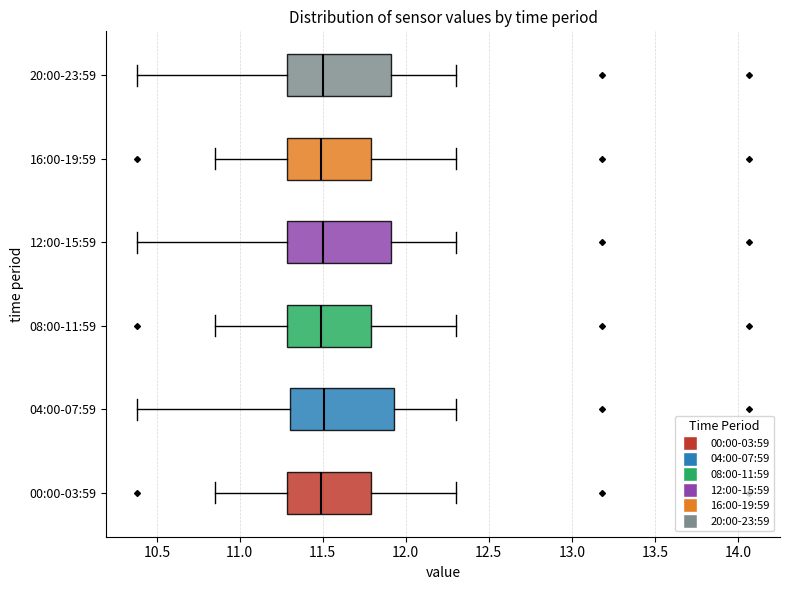

Reading bottom to top, transcribe this box plot: for each box, give where its median line is, the range the box spans, and where its two whiskers end, as read against the x-axis. The values are not printed on the chart, so give them approximately, as read against the axis.

00:00-03:59: median 11.50, box 11.30 to 11.80, whiskers 10.85 to 12.30
04:00-07:59: median 11.50, box 11.30 to 11.95, whiskers 10.40 to 12.30
08:00-11:59: median 11.50, box 11.30 to 11.80, whiskers 10.85 to 12.30
12:00-15:59: median 11.50, box 11.30 to 11.90, whiskers 10.40 to 12.30
16:00-19:59: median 11.50, box 11.30 to 11.80, whiskers 10.85 to 12.30
20:00-23:59: median 11.50, box 11.30 to 11.90, whiskers 10.40 to 12.30